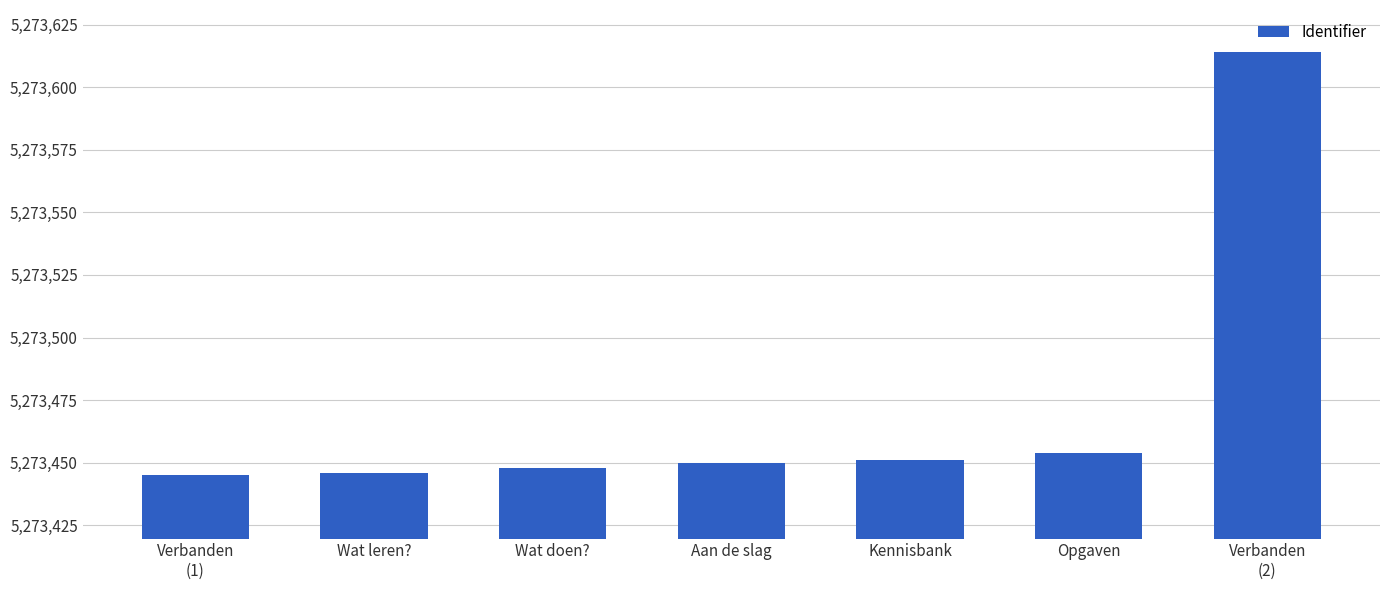

What is the sum of the values at Opgaven and Verbanden
(1)?

10546899